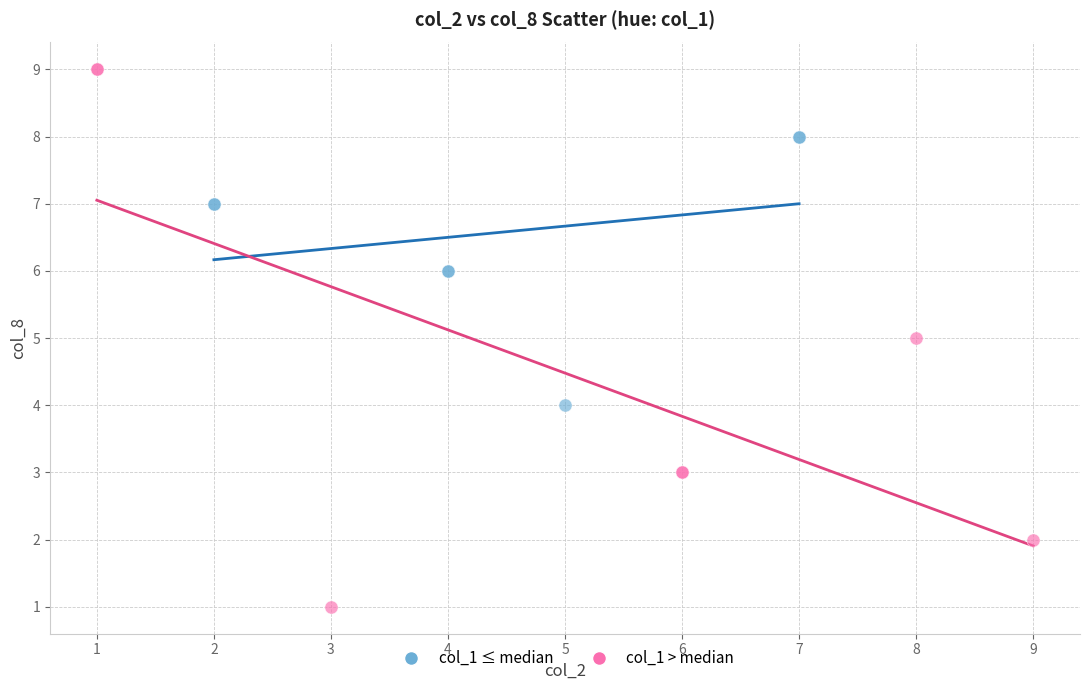

What are all the series names shown in the legend?

col_1 ≤ median, col_1 > median